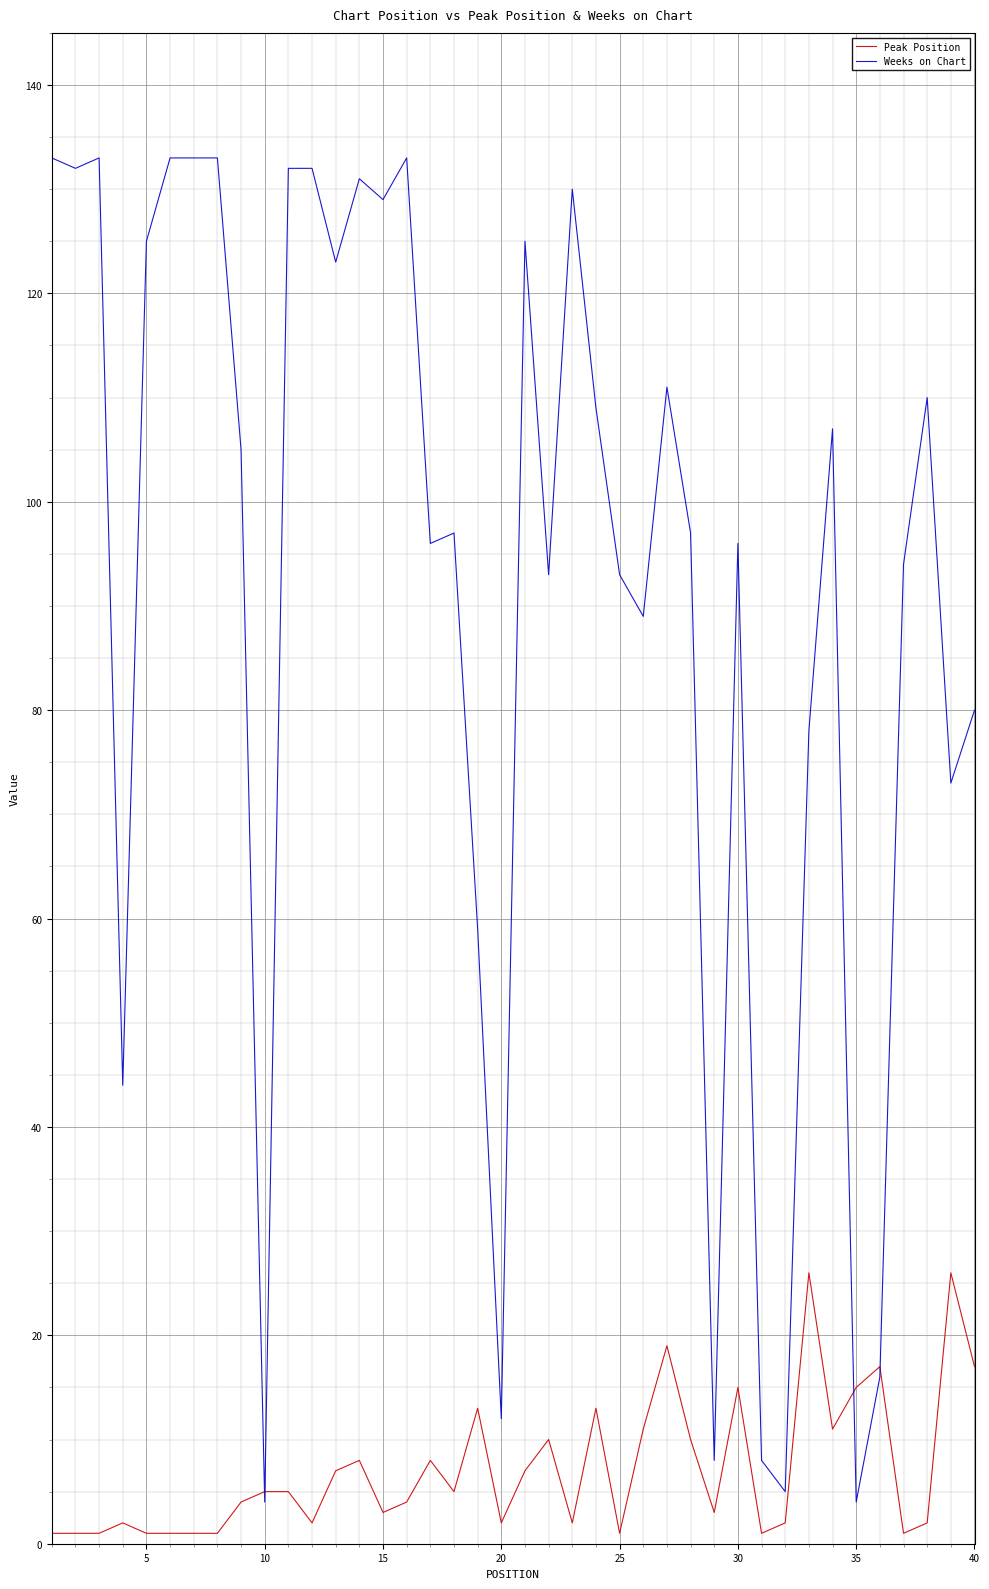

Which series has the largest total across all categories?

Weeks on Chart